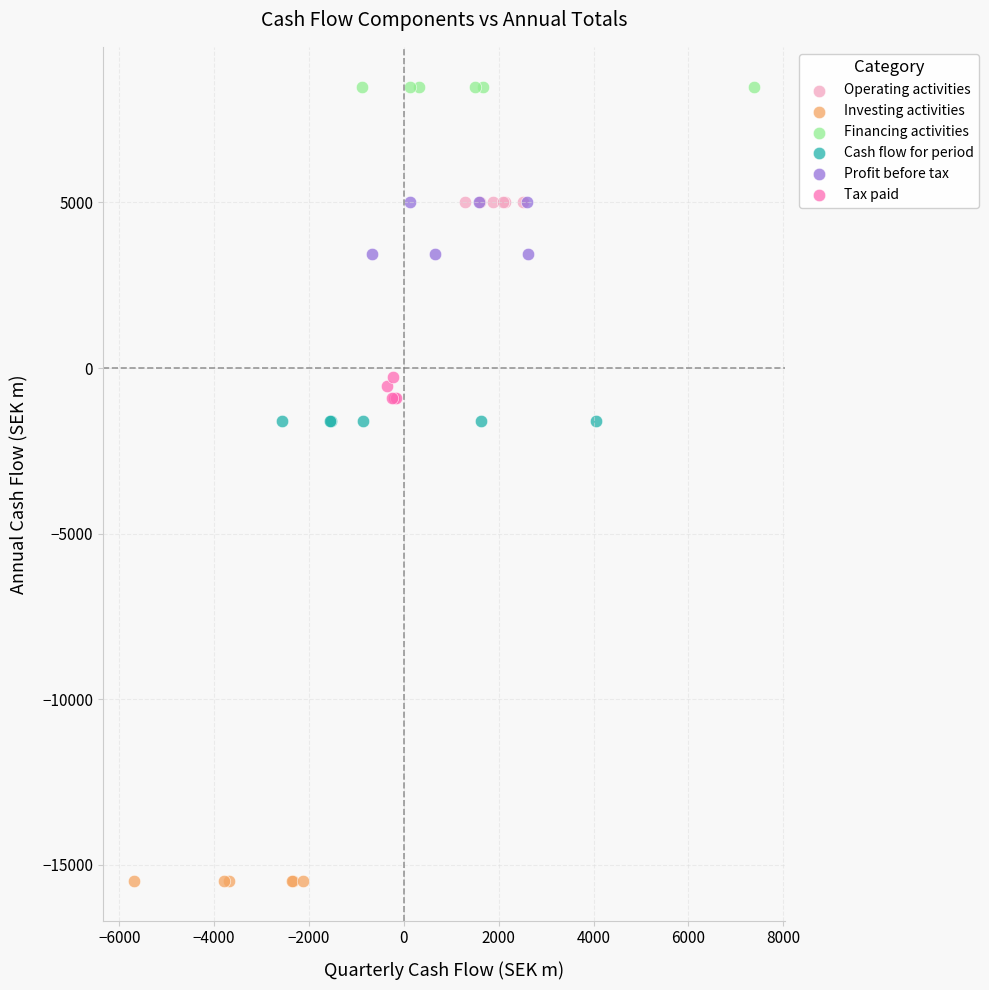

Which series reaches the maximum Y coordinate?

Financing activities